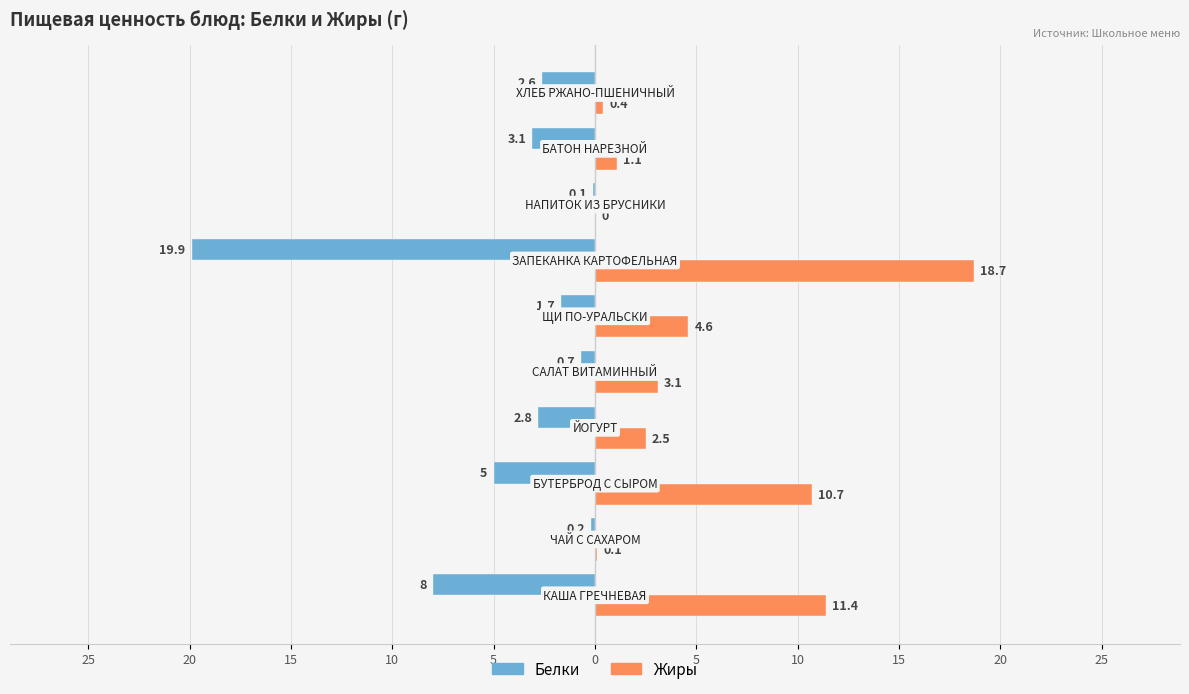

Which series has the widest spread of values?

Белки